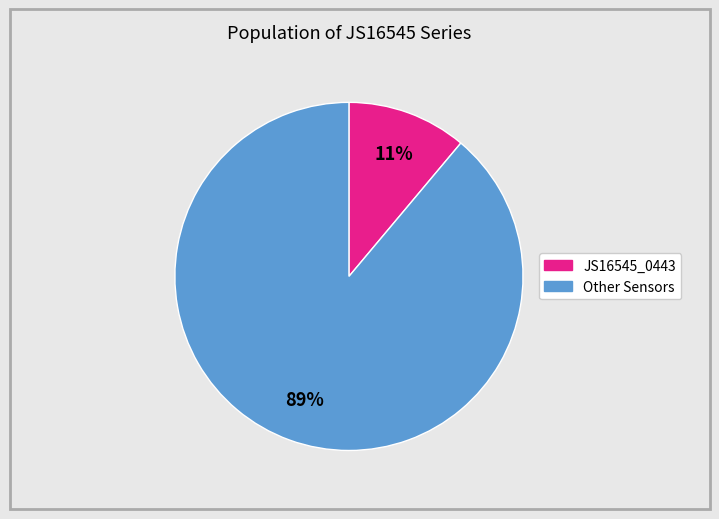

Is there a majority slice in this chart?

Yes